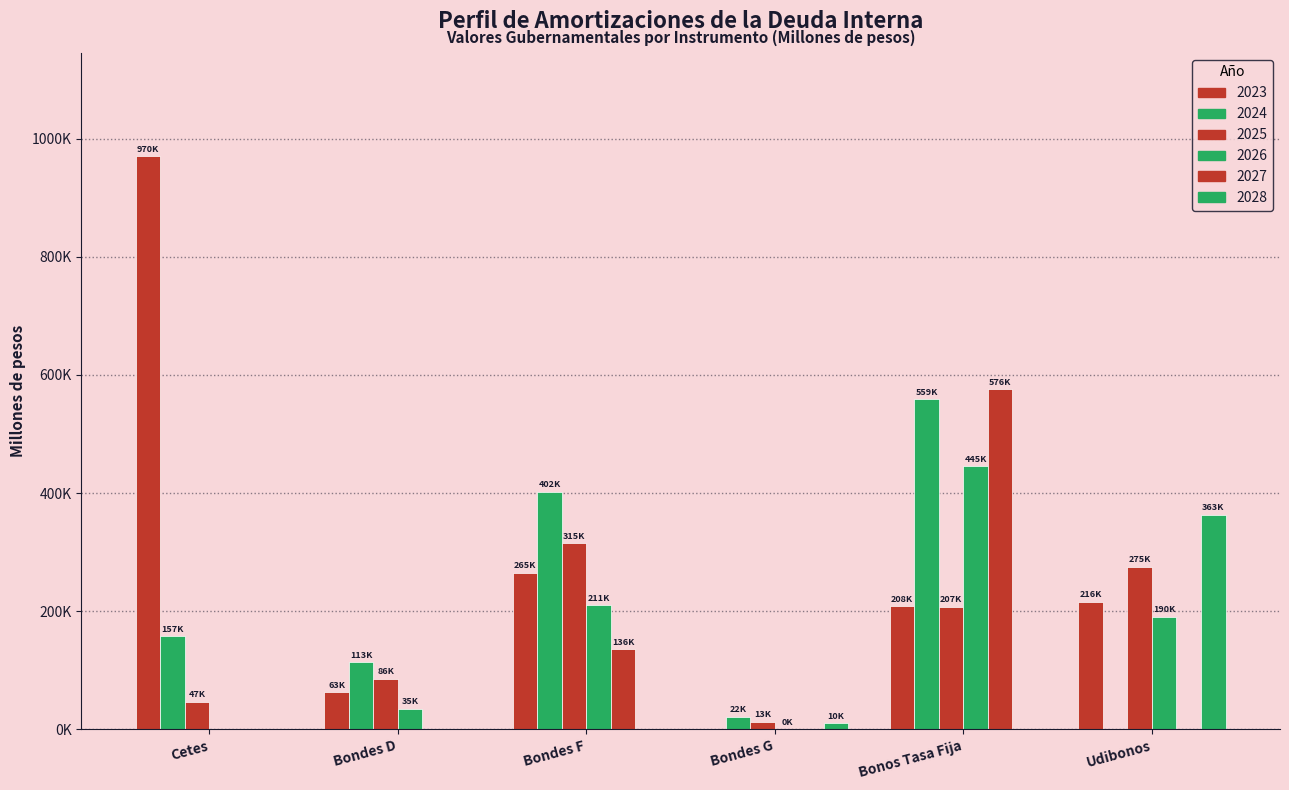

Reading left to right, list all the values displayed in this chart.

2023: Cetes=970382.6	Bondes D=62753.2	Bondes F=265187.0	Bondes G=0.0	Bonos Tasa Fija=208133.5	Udibonos=216134.0
2024: Cetes=157255.8	Bondes D=113361.5	Bondes F=402161.3	Bondes G=21610.0	Bonos Tasa Fija=558655.2	Udibonos=0.0
2025: Cetes=46909.7	Bondes D=85661.4	Bondes F=314703.2	Bondes G=12890.0	Bonos Tasa Fija=207424.3	Udibonos=275401.6
2026: Cetes=0.0	Bondes D=35210.1	Bondes F=210643.7	Bondes G=250.0	Bonos Tasa Fija=445107.5	Udibonos=190443.5
2027: Cetes=0.0	Bondes D=0.0	Bondes F=136178.1	Bondes G=0.0	Bonos Tasa Fija=575982.5	Udibonos=0.0
2028: Cetes=0.0	Bondes D=0.0	Bondes F=0.0	Bondes G=10250.0	Bonos Tasa Fija=0.0	Udibonos=363189.6